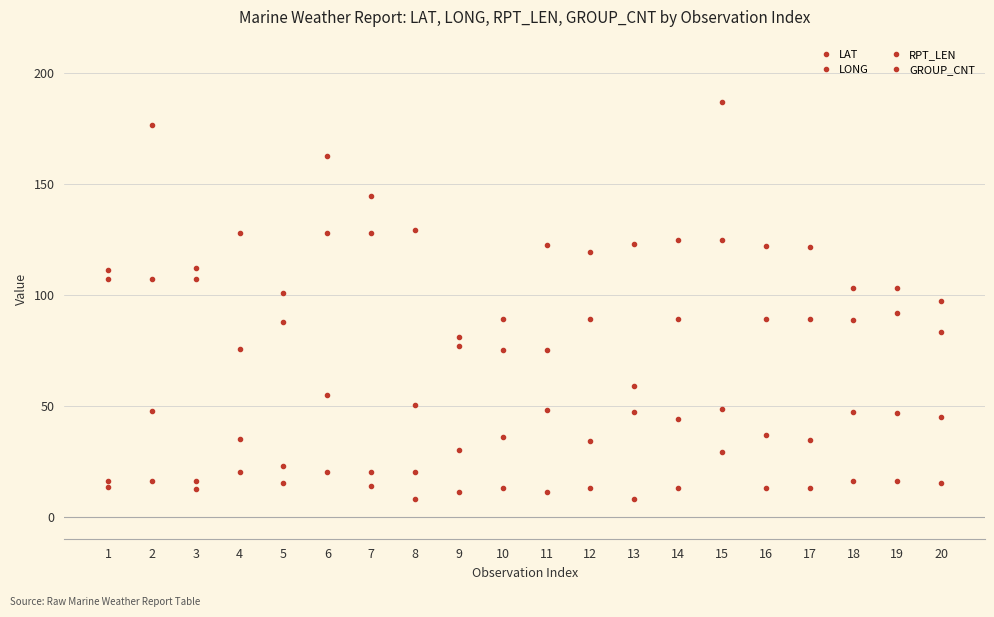

How many data points in LONG are less than 119?

10